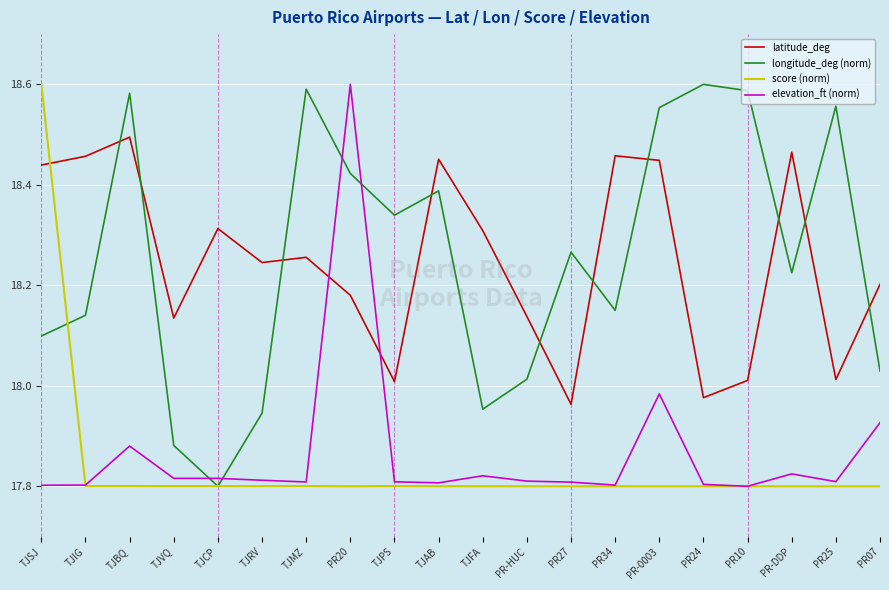

How many series are shown in this chart?

4